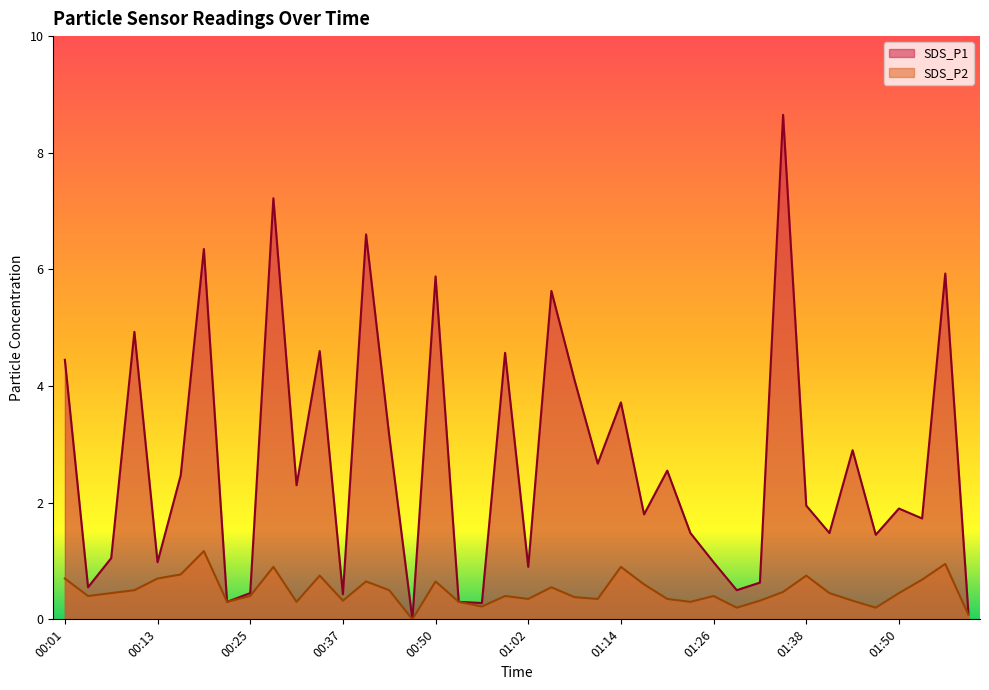

Which label corresponds to the largest value in the chart?

01:35